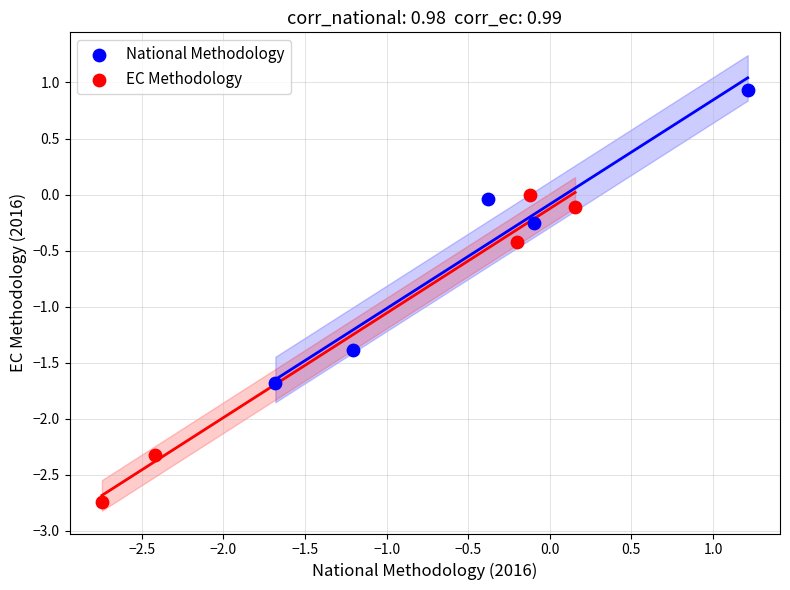

Which series has the widest spread of Y values?

EC Methodology